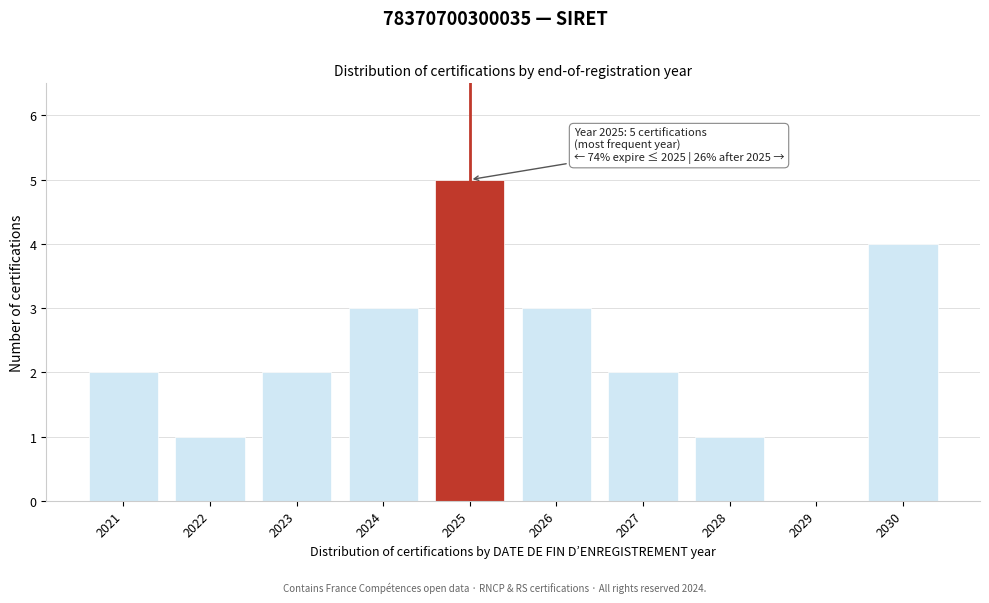

Reading left to right, transcribe all the data shown in this chart.

2021=2	2022=1	2023=2	2024=3	2025=5	2026=3	2027=2	2028=1	2029=0	2030=4